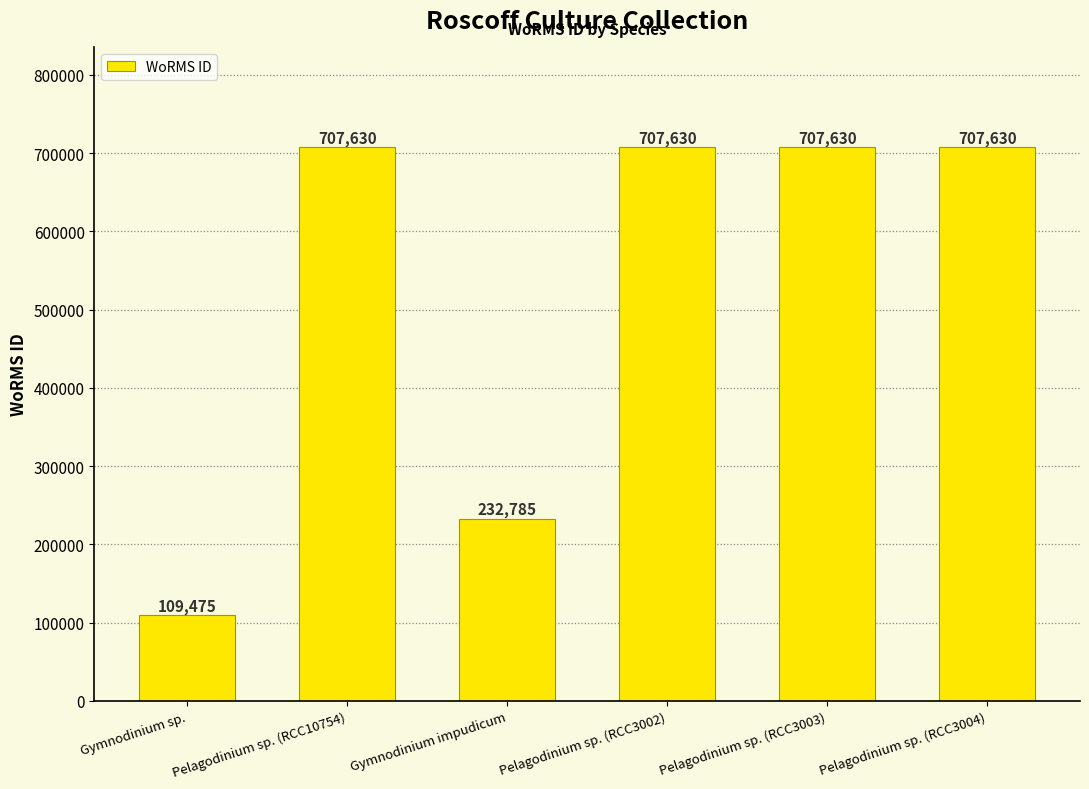

Count the number of categories in the chart.

6